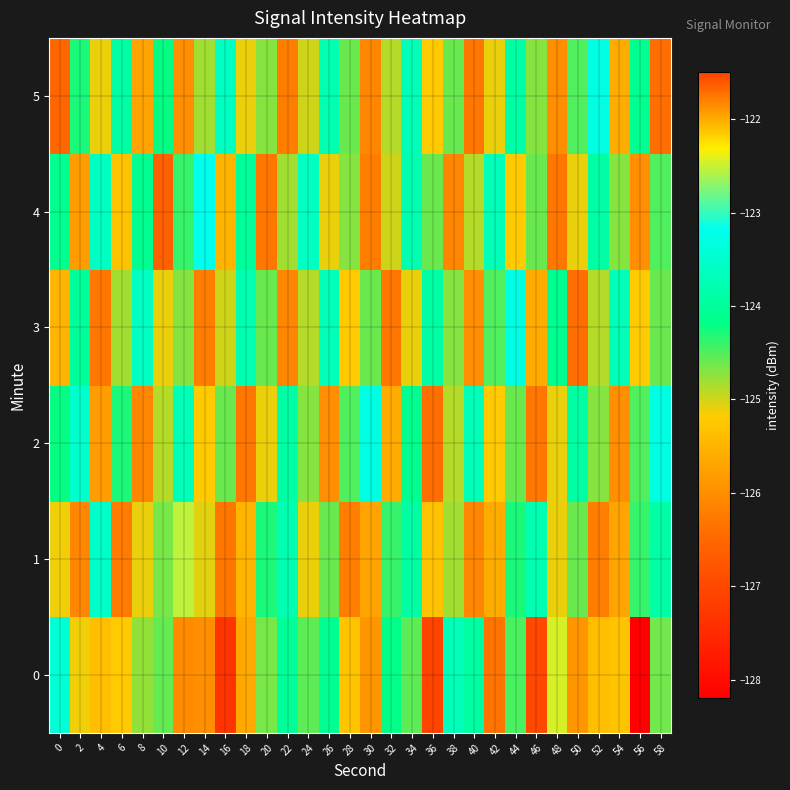

Count the number of data series in this chart.

6